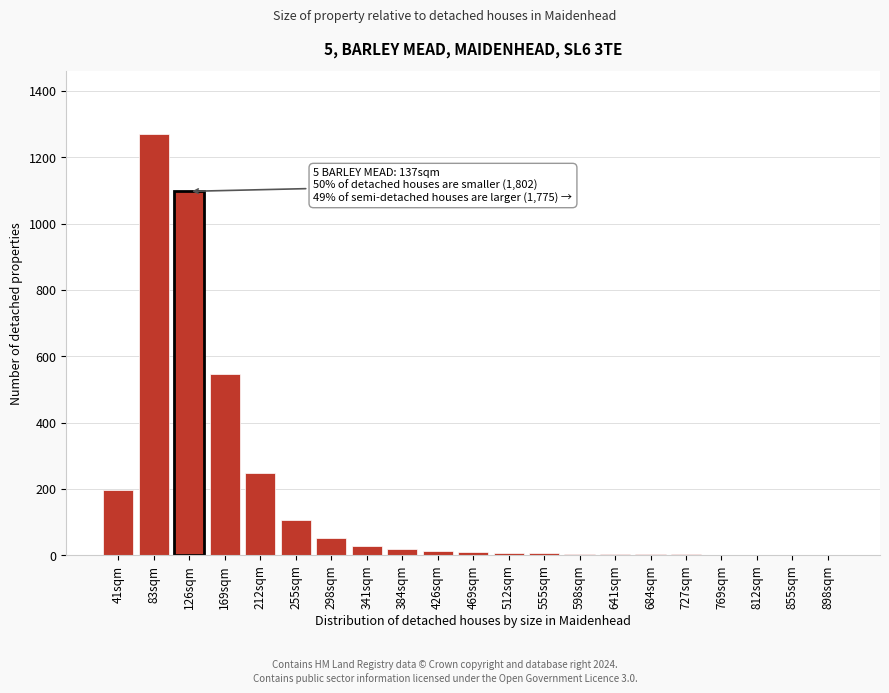

Which label corresponds to the largest value in the chart?

83sqm